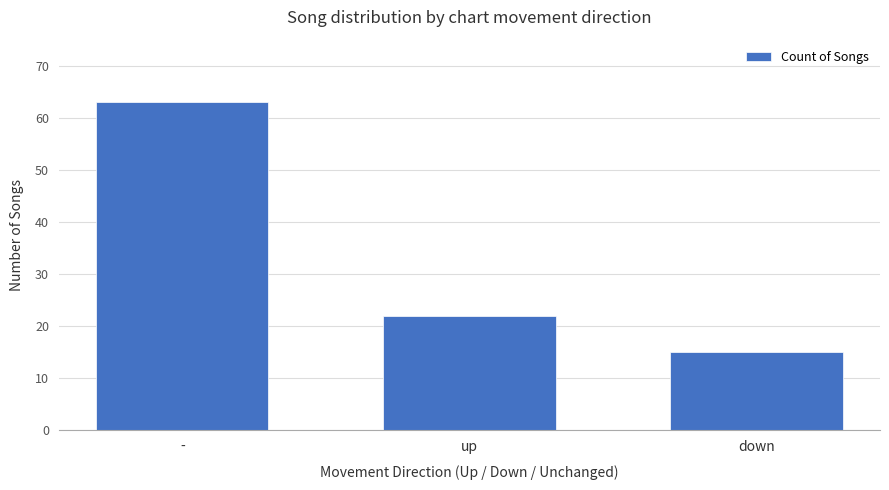

What is the maximum value shown in the chart?

63